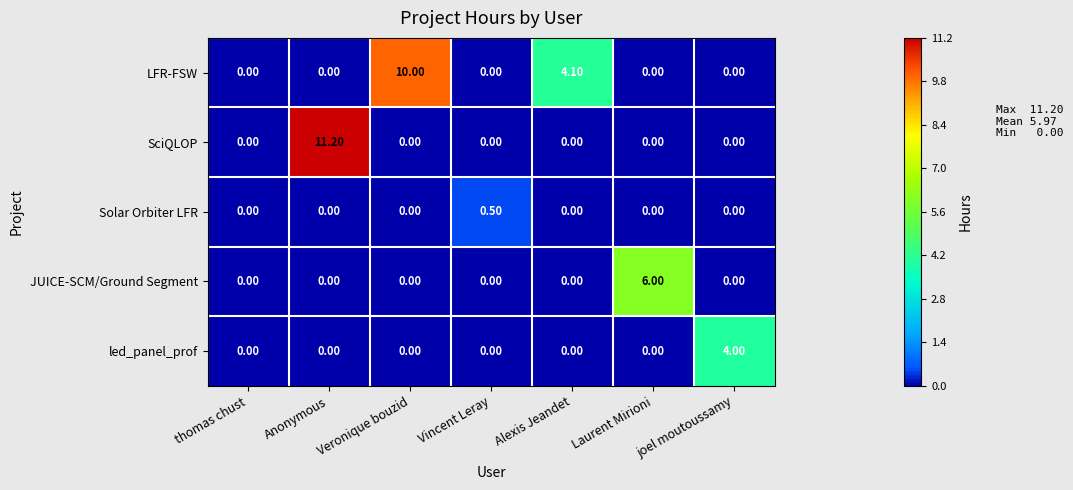

Which series has the largest range (max minus min)?

SciQLOP